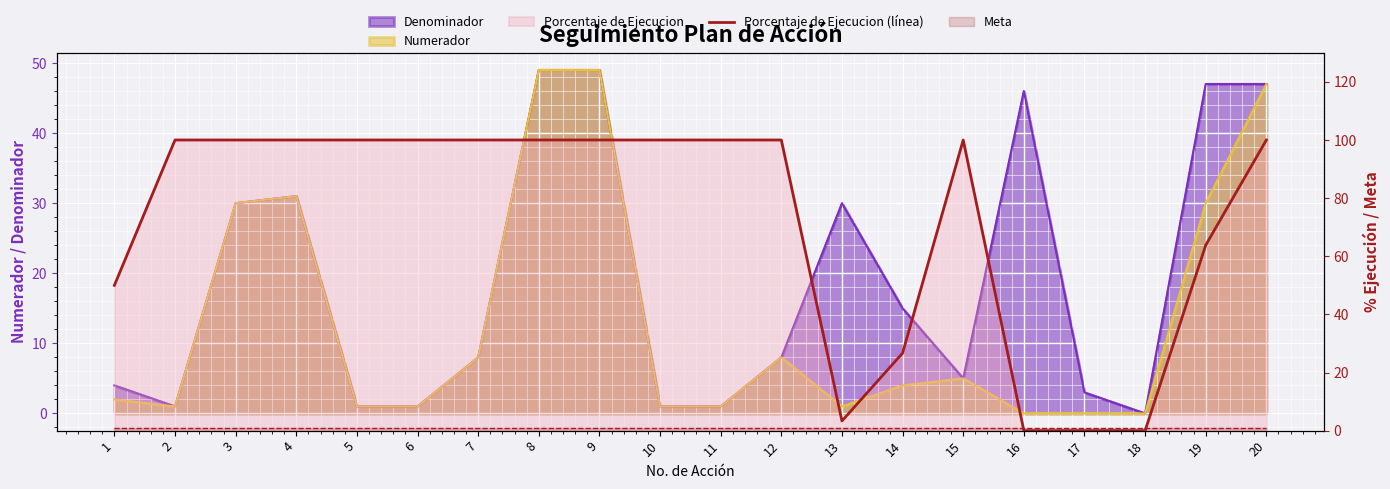

Approximately how many times larger is the value at 5 compared to 2?

1.0